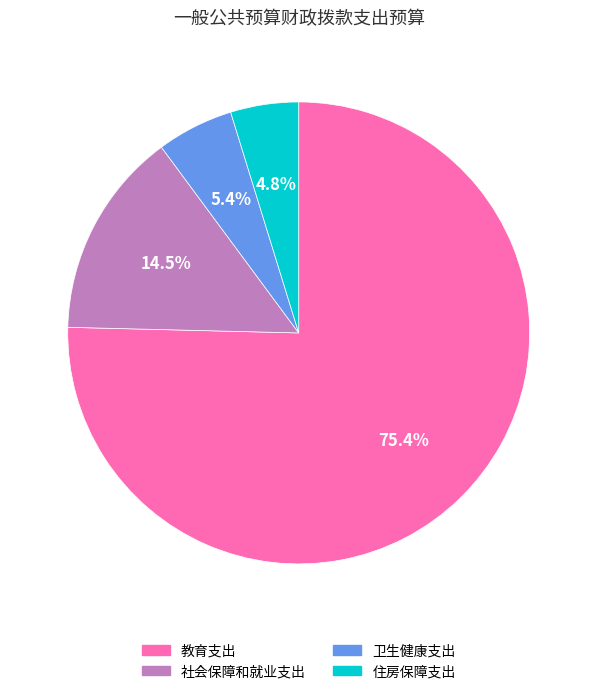

To the nearest percent, what is the average slice percentage?

25%